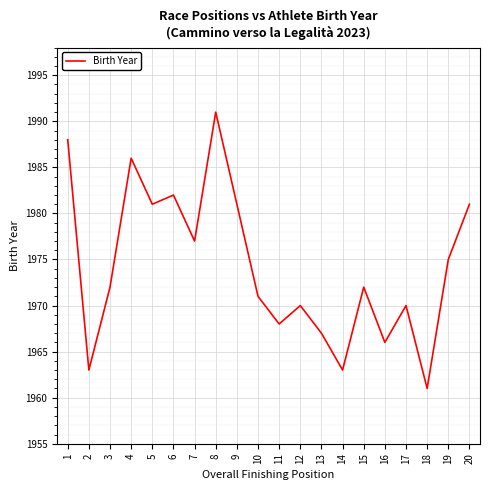

What is the greatest value displayed?

1991